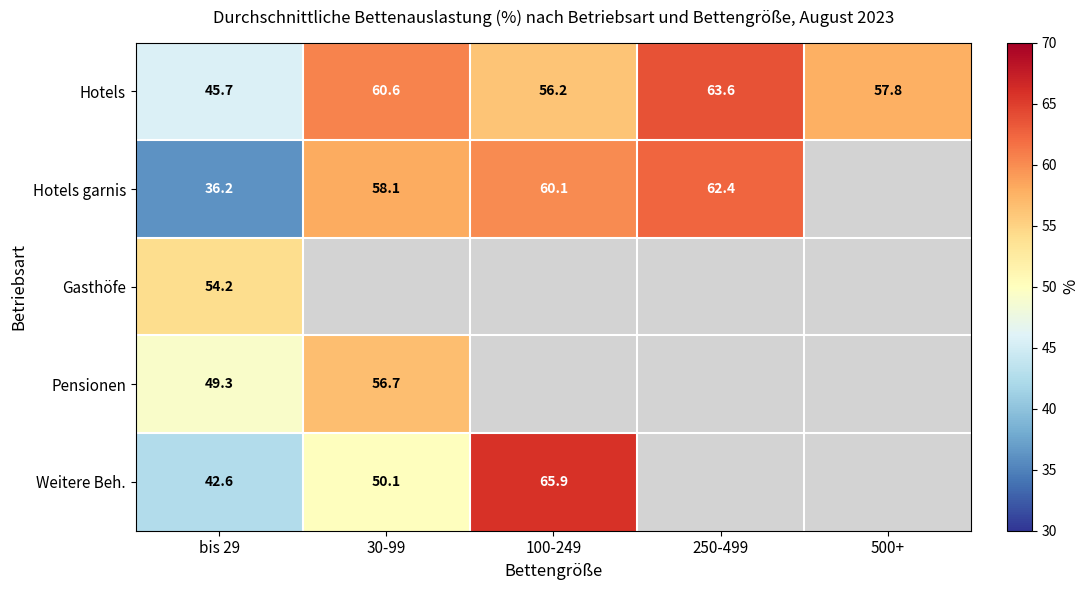

Is it true that Weitere Beh. equals 17.7 at 30-99?

False